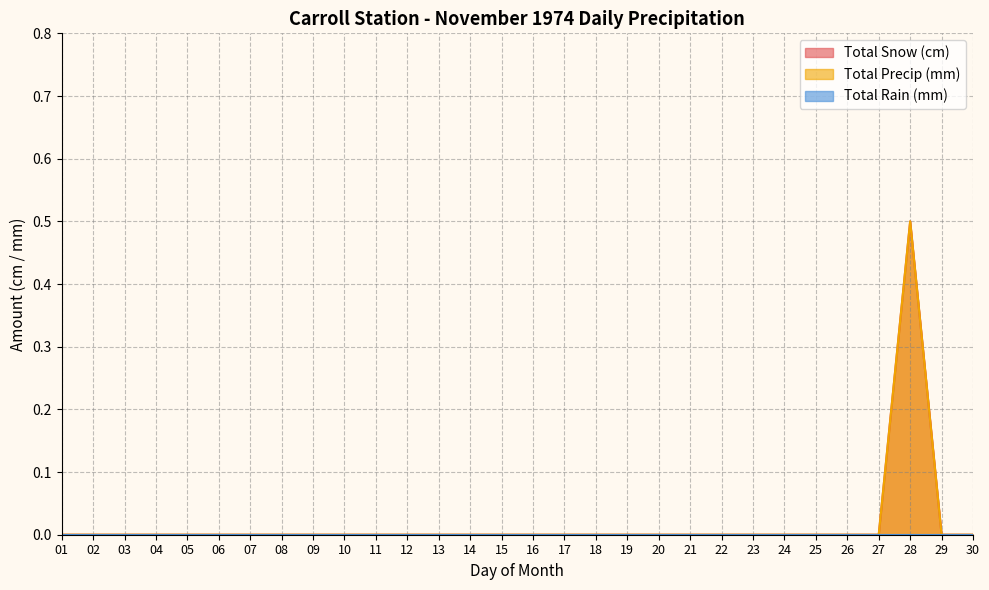

At which category is the sum across all series the highest?

28